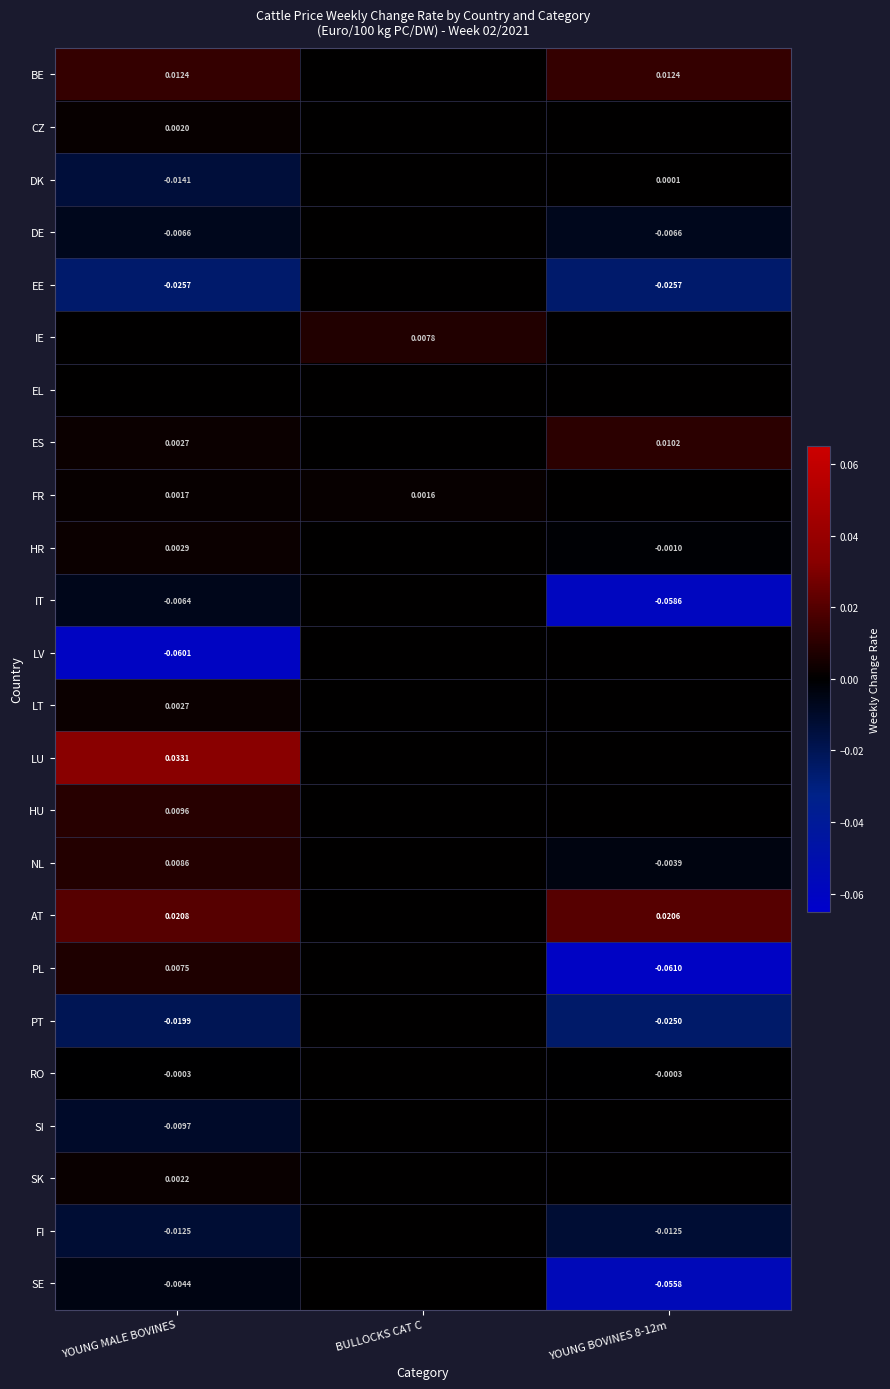

How many distinct data groups are displayed?

24